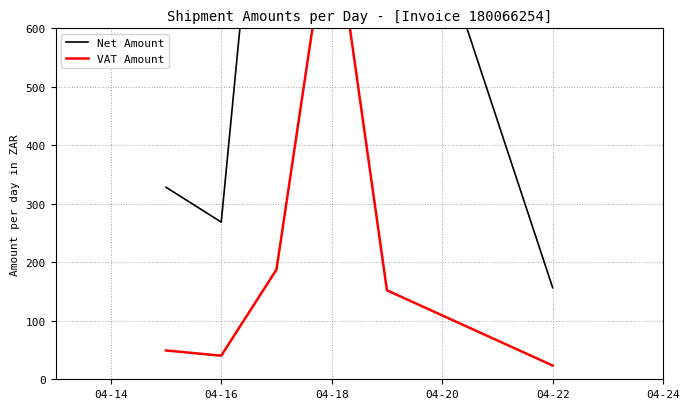

True or false: VAT Amount and Net Amount cross at least once.

False